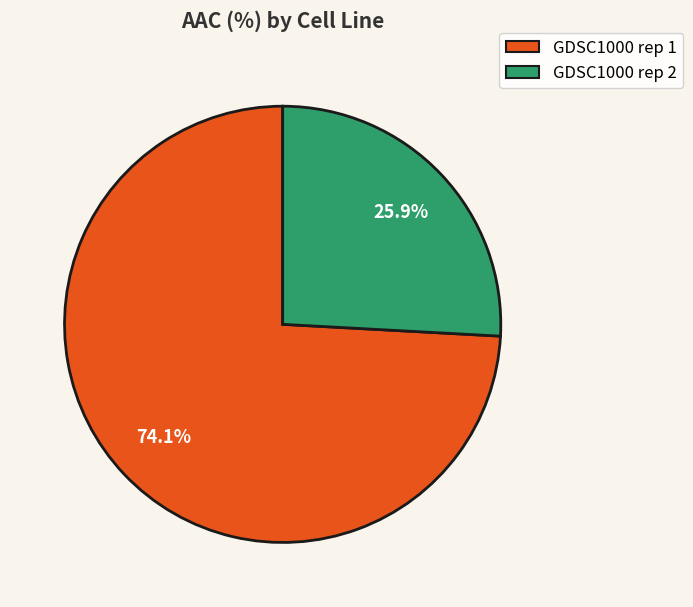

Rank the categories by value from lowest to highest.

GDSC1000 rep 2, GDSC1000 rep 1